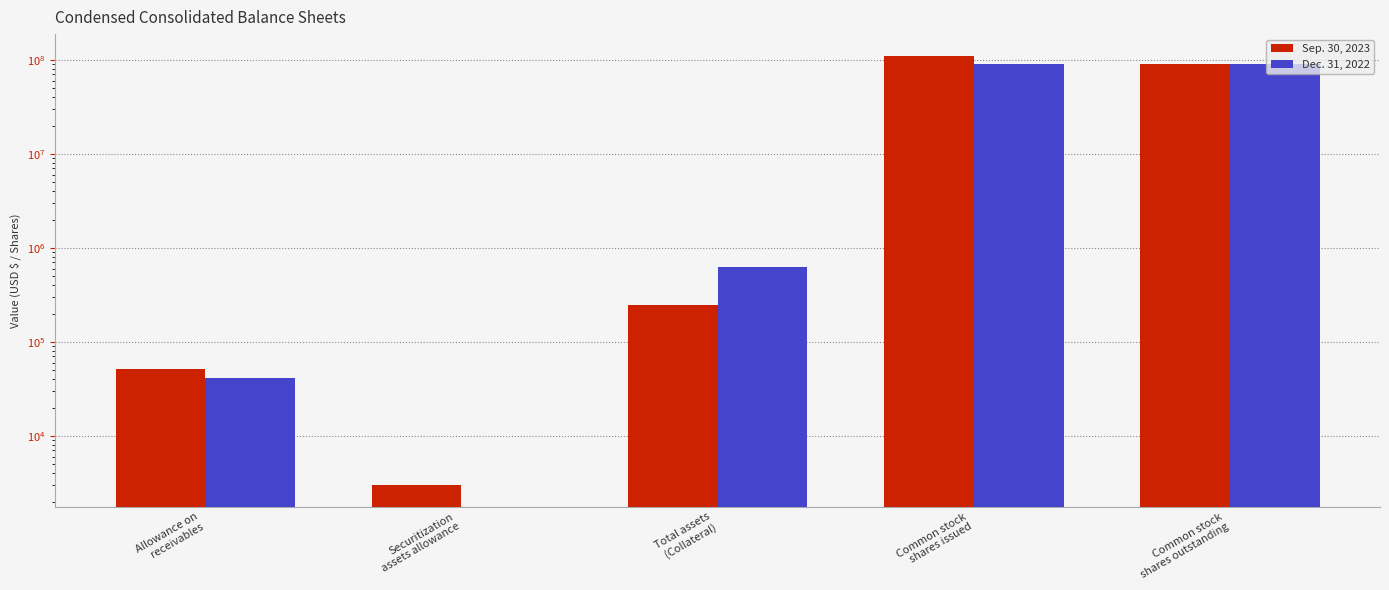

At how many categories does at least one series exceed 82911927?

2